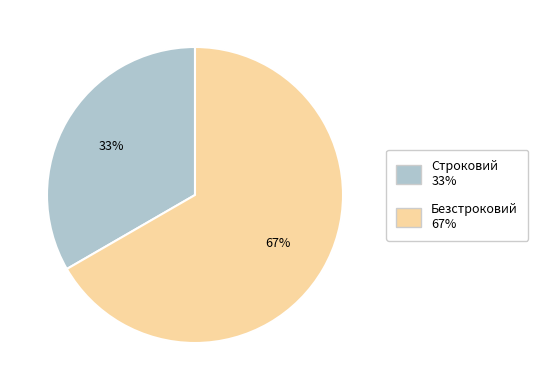

Which slice is the largest?

Безстроковий